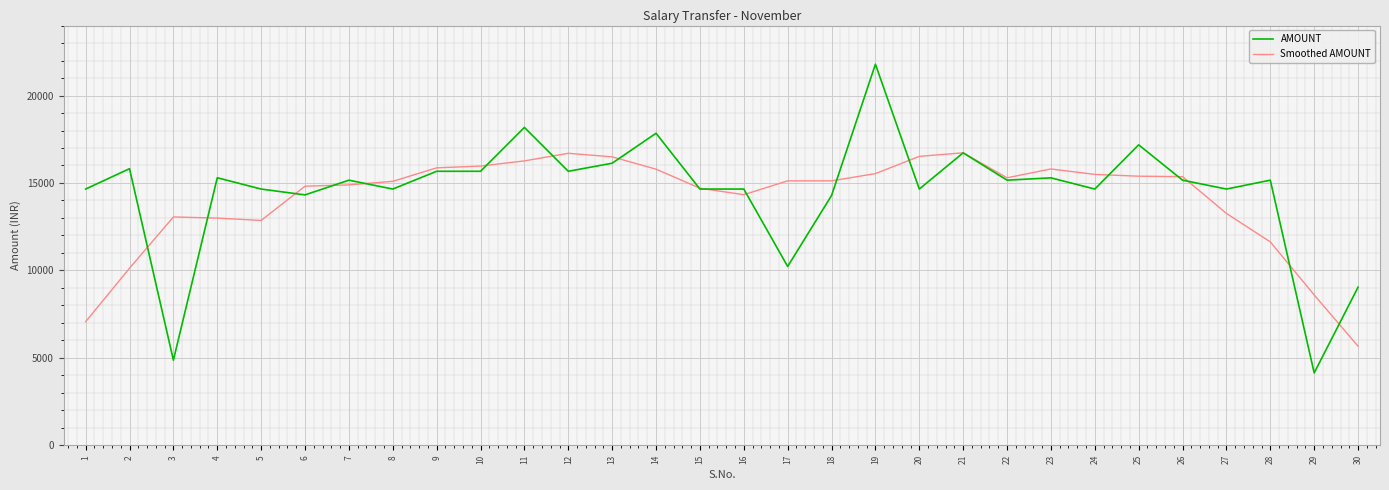

True or false: Smoothed AMOUNT has a value of 26245.2 at 9.

False